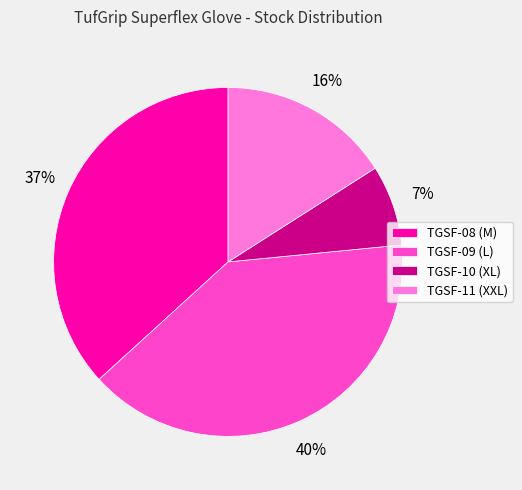

What is the smallest slice in the pie chart?

TGSF-10 (XL)